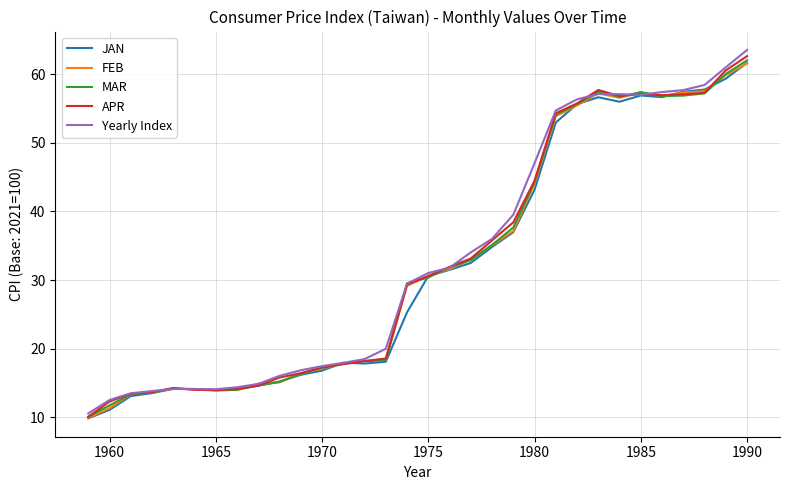

Which series has the largest range (max minus min)?

Yearly Index